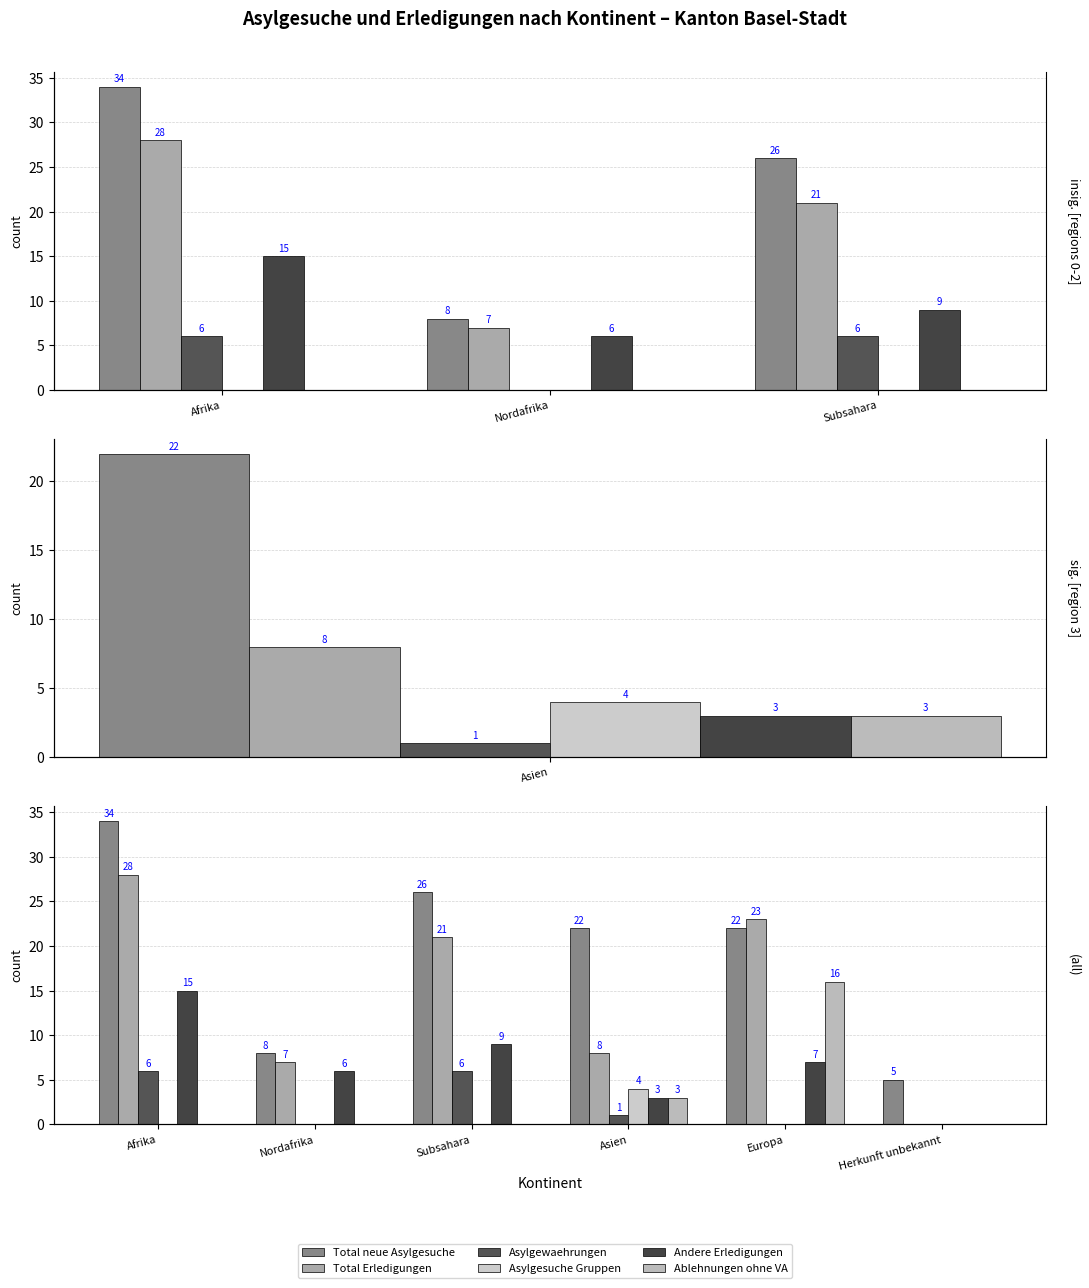

Between Nordafrika and Asien, which series saw the biggest shift?

Total neue Asylgesuche